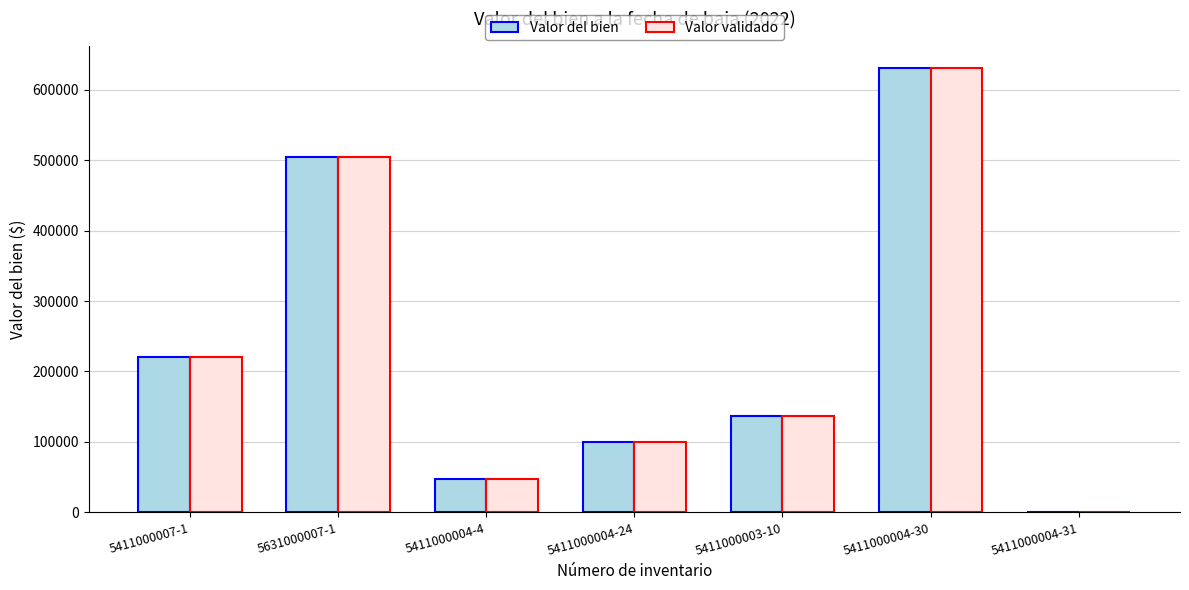

The value of Valor del bien at 5411000004-4 is 47000. True or false?

True